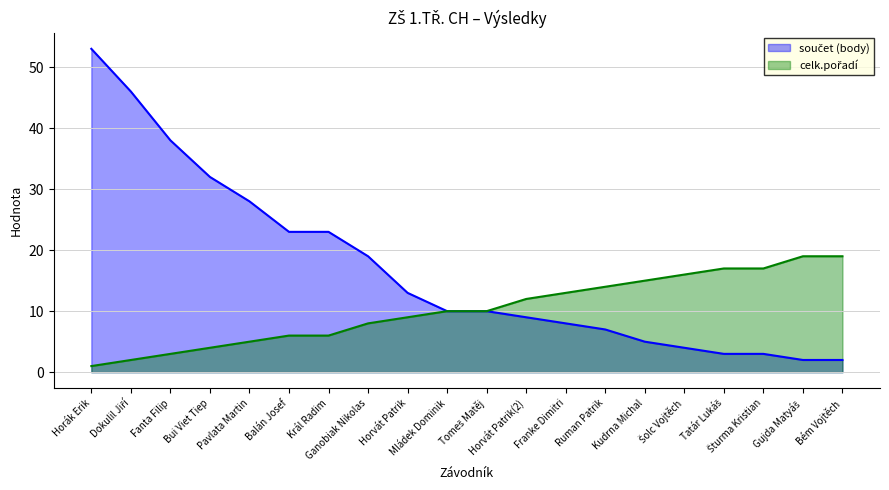

True or false: součet (body) and celk.pořadí intersect in this chart.

False